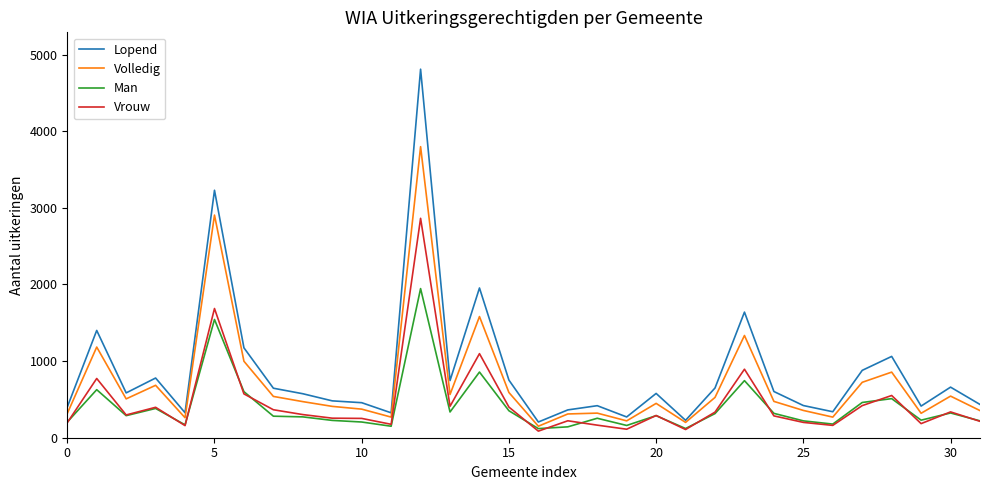

Rank the series by their maximum value, from highest to lowest.

Lopend, Volledig, Vrouw, Man